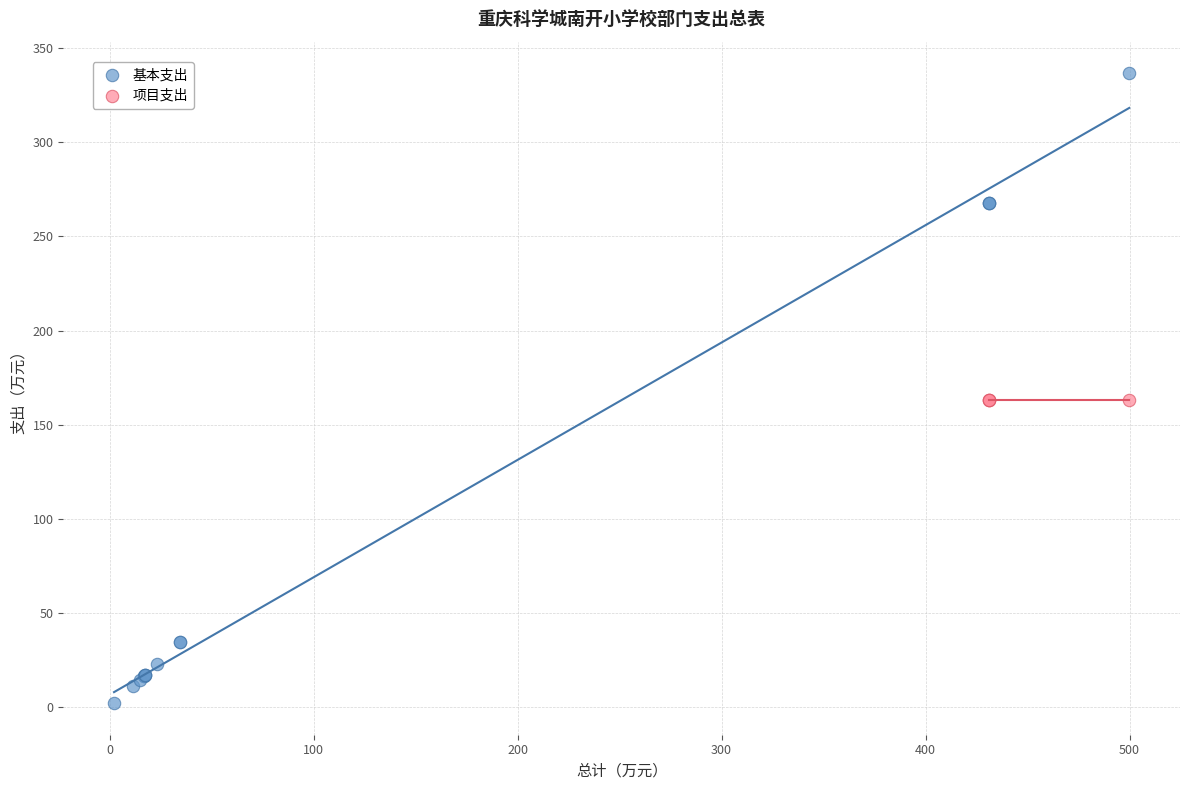

Which series contains the highest Y value?

基本支出